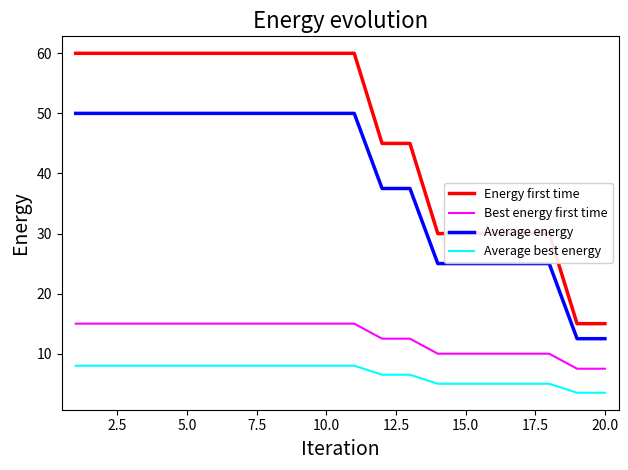

List the series in order of their peak value, highest first.

Energy first time, Average energy, Best energy first time, Average best energy